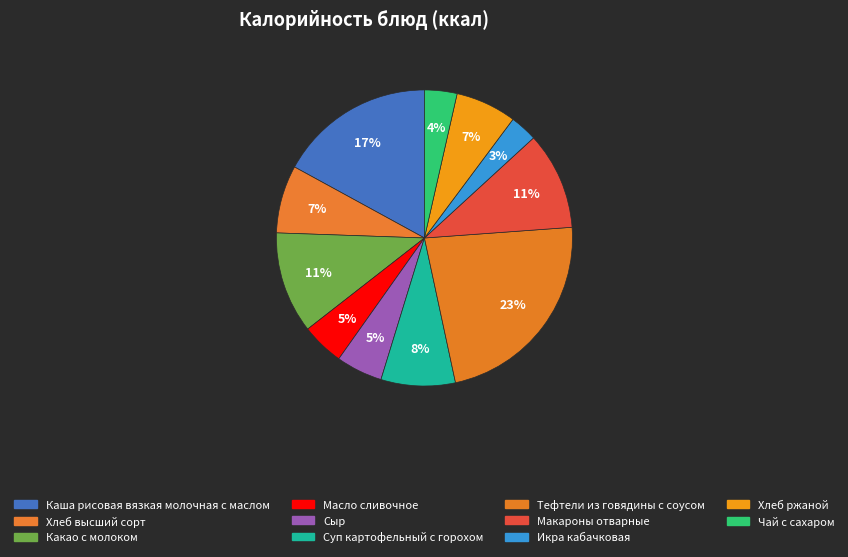

Rank the categories by value from lowest to highest.

Икра кабачковая, Чай с сахаром, Масло сливочное, Сыр, Хлеб ржаной, Хлеб высший сорт, Суп картофельный с горохом, Макароны отварные, Какао с молоком, Каша рисовая вязкая молочная с маслом, Тефтели из говядины с соусом